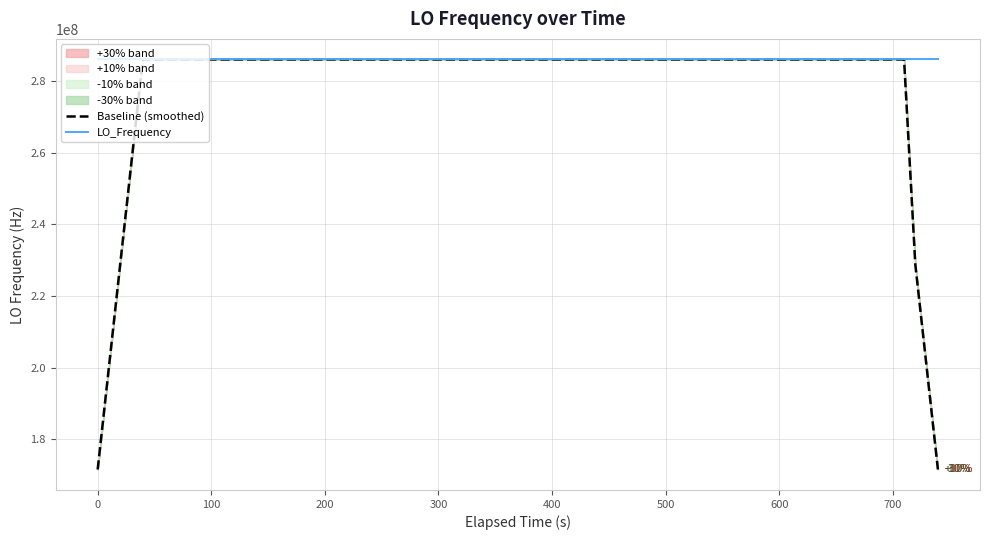

Where is the first local maximum for LO_Frequency?

300